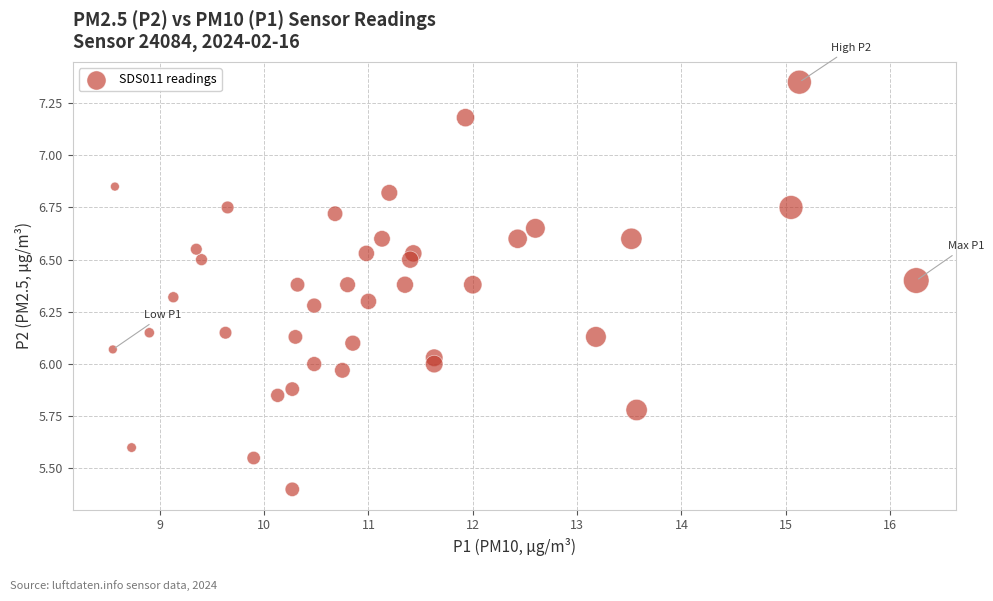

What is the range of X values (max minus min)?

7.7